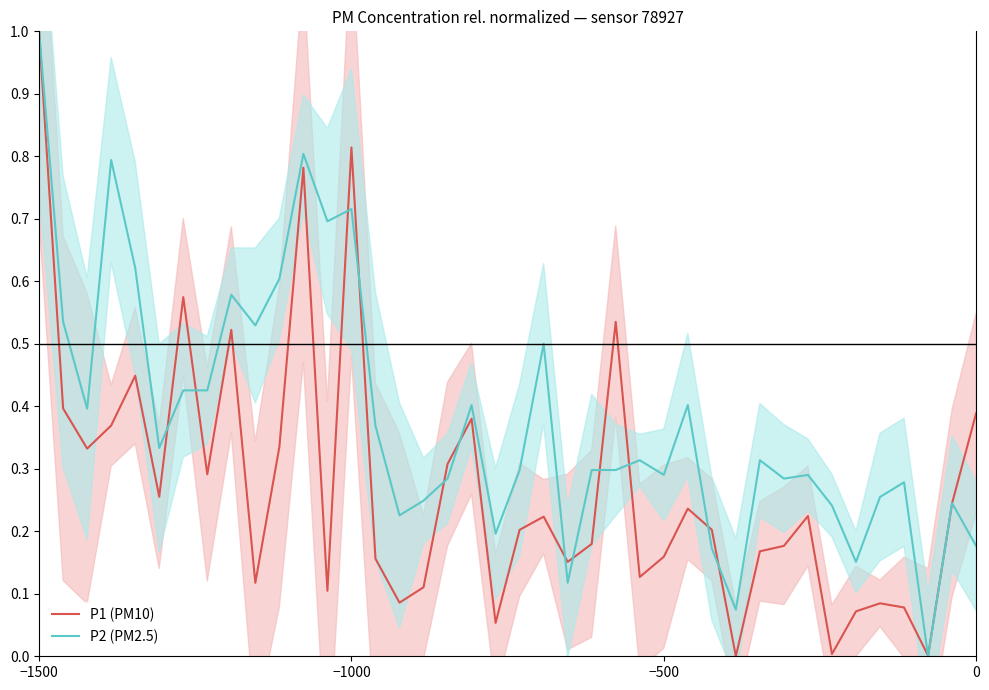

In P2 (PM2.5), how many points are higher than both neighbors (excluding endpoints)?

12